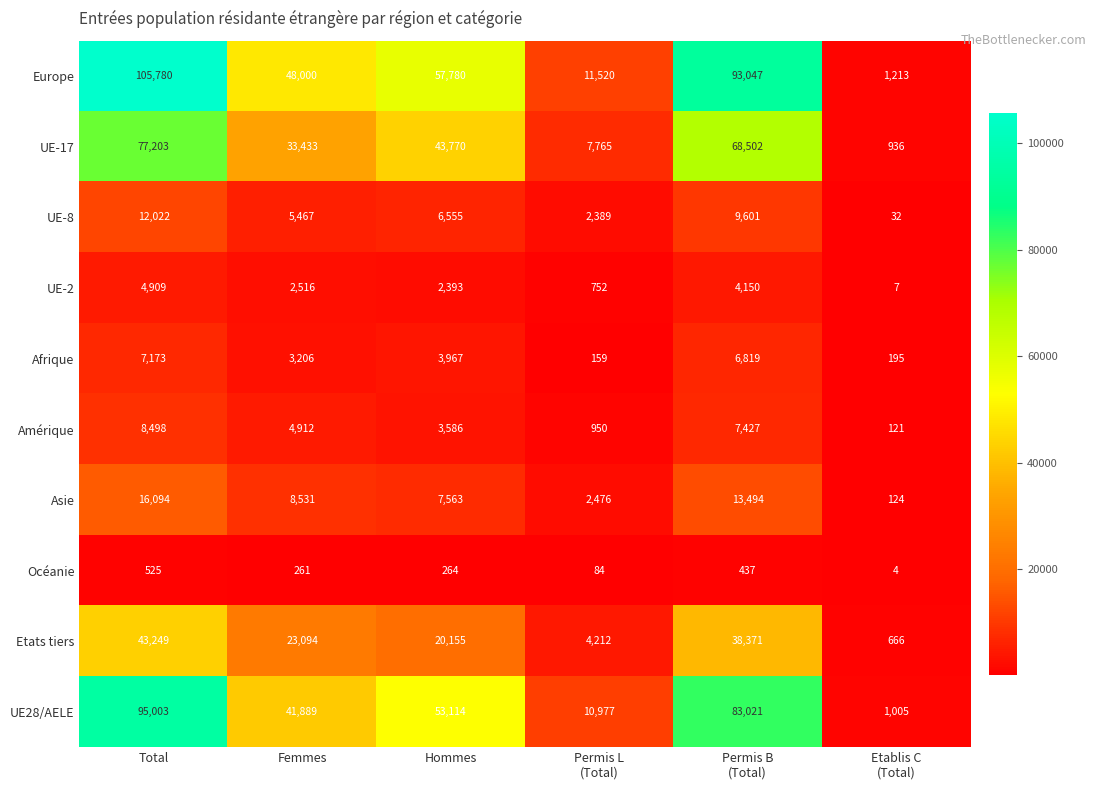

Rank the series at Hommes from highest to lowest value.

Europe, UE28/AELE, UE-17, Etats tiers, Asie, UE-8, Afrique, Amérique, UE-2, Océanie